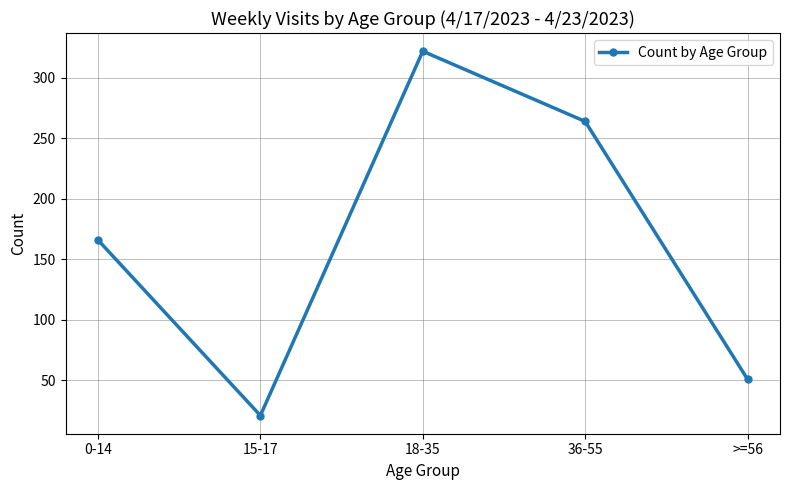

The chart shows a value of 264 at 36-55. True or false?

True